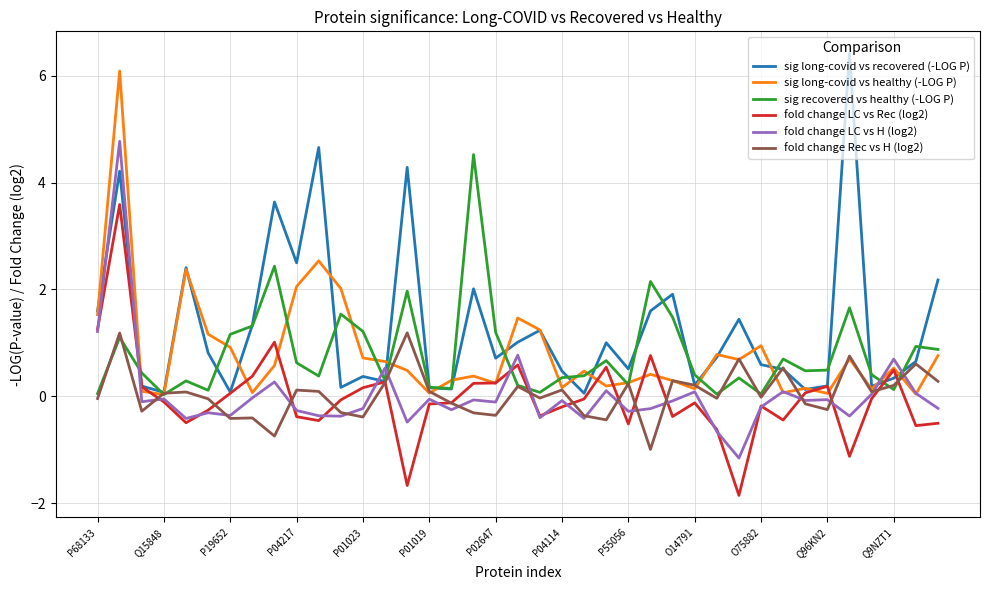

What is the maximum value for fold change LC vs H (log2)?

4.8